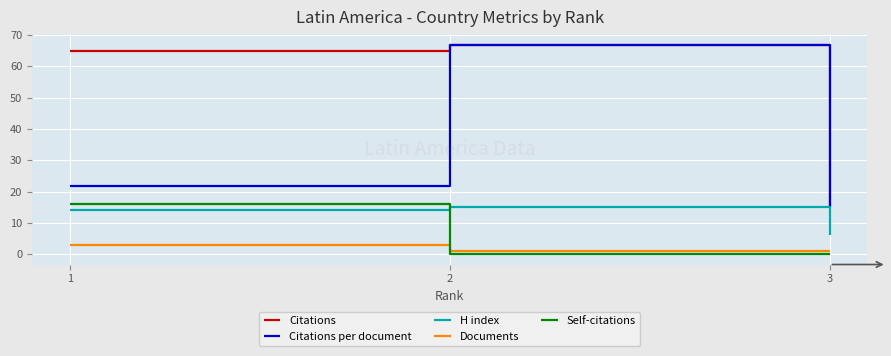

How many lines are shown in the chart?

5